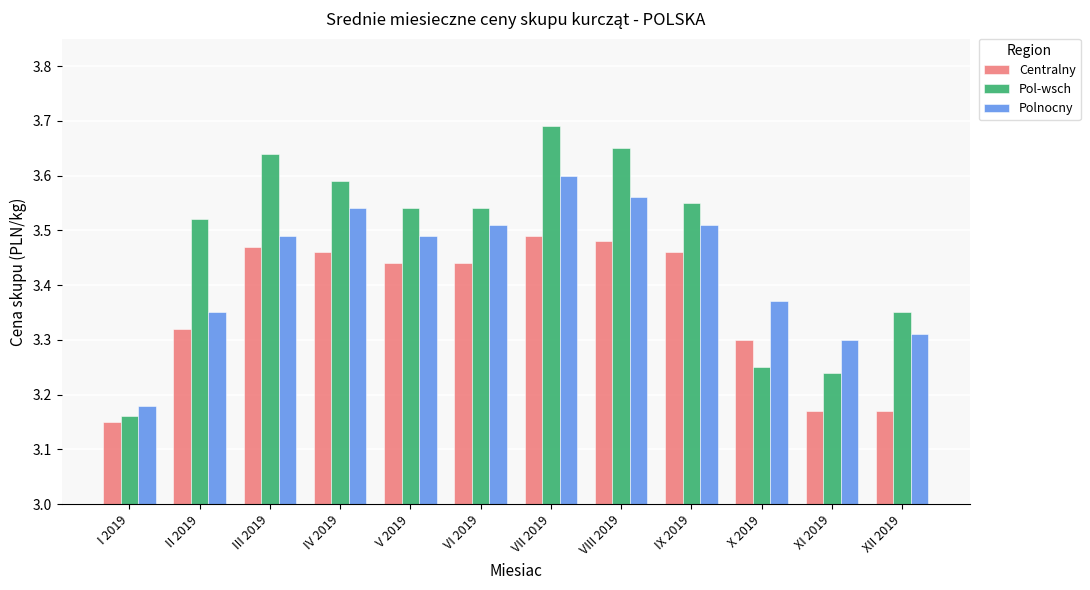

Rank the series by their average value, from lowest to highest.

Centralny, Polnocny, Pol-wsch